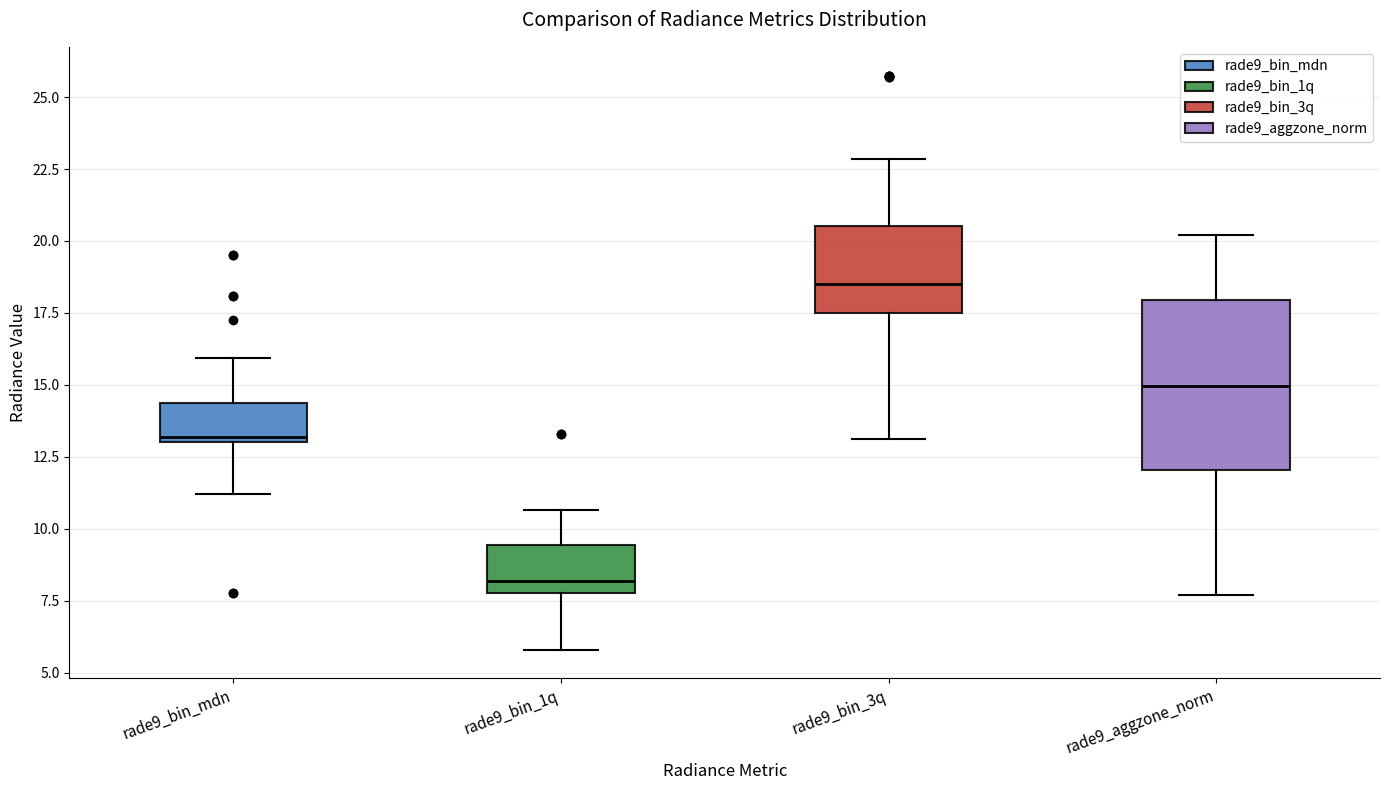

Which box's median line is the highest?

rade9_bin_3q